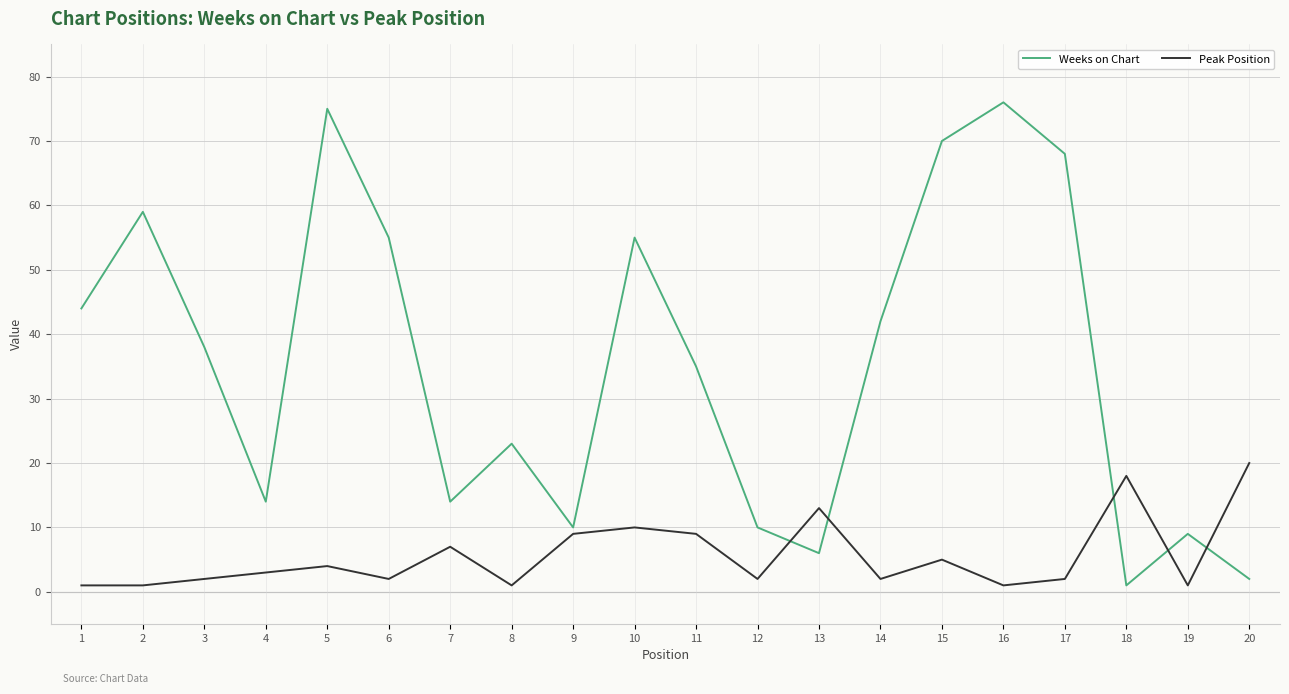

True or false: Weeks on Chart has a value of 23 at 3.

False